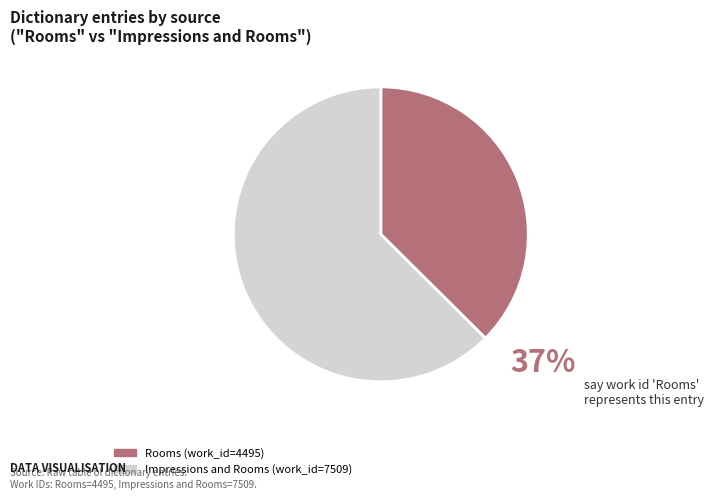

How many slices are in this pie chart?

2